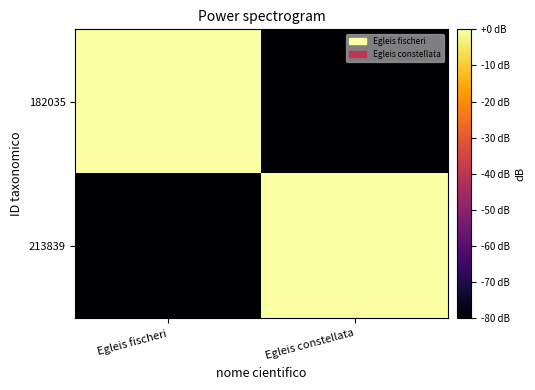

Reading right to left, transcribe all the data shown in this chart.

182035: Egleis constellata=-80.0	Egleis fischeri=0.0
213839: Egleis constellata=0.0	Egleis fischeri=-80.0